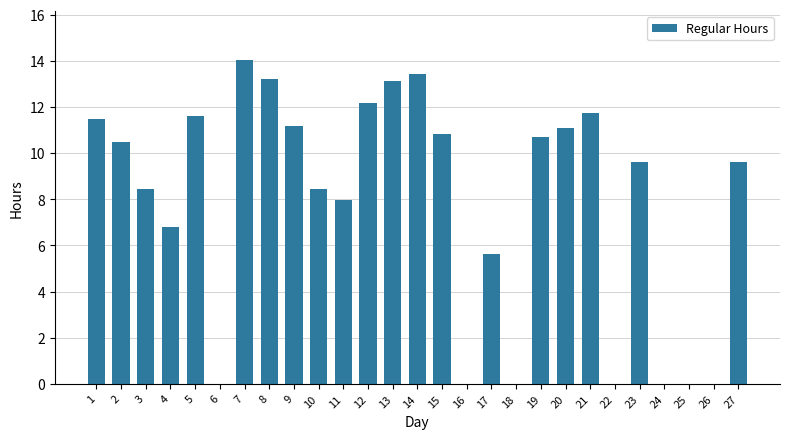

Are the bars horizontal?

No